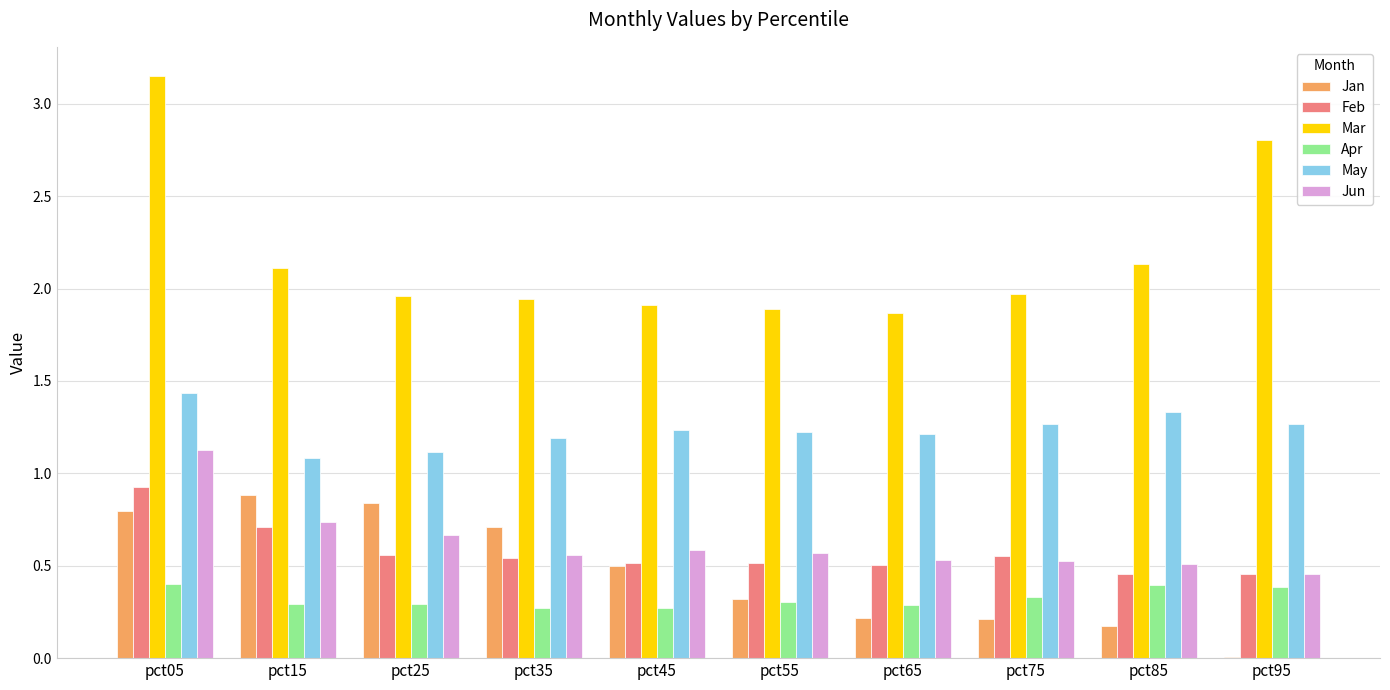

Between pct15 and pct85, which series saw the biggest shift?

Jan